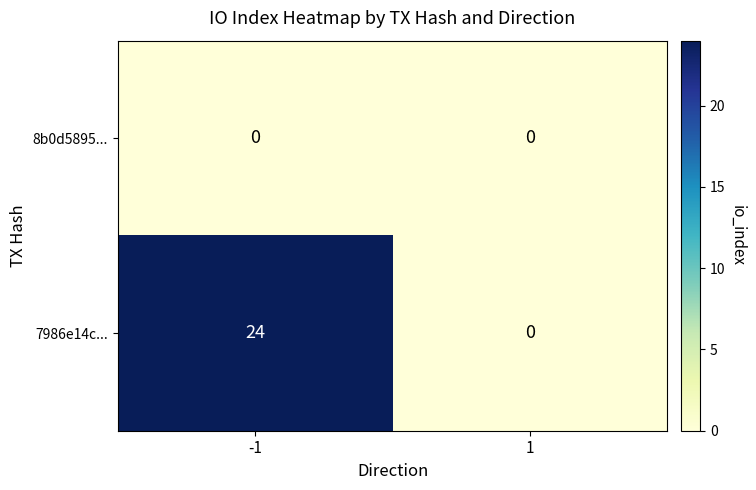

Which series has the widest spread of values?

7986e14c...